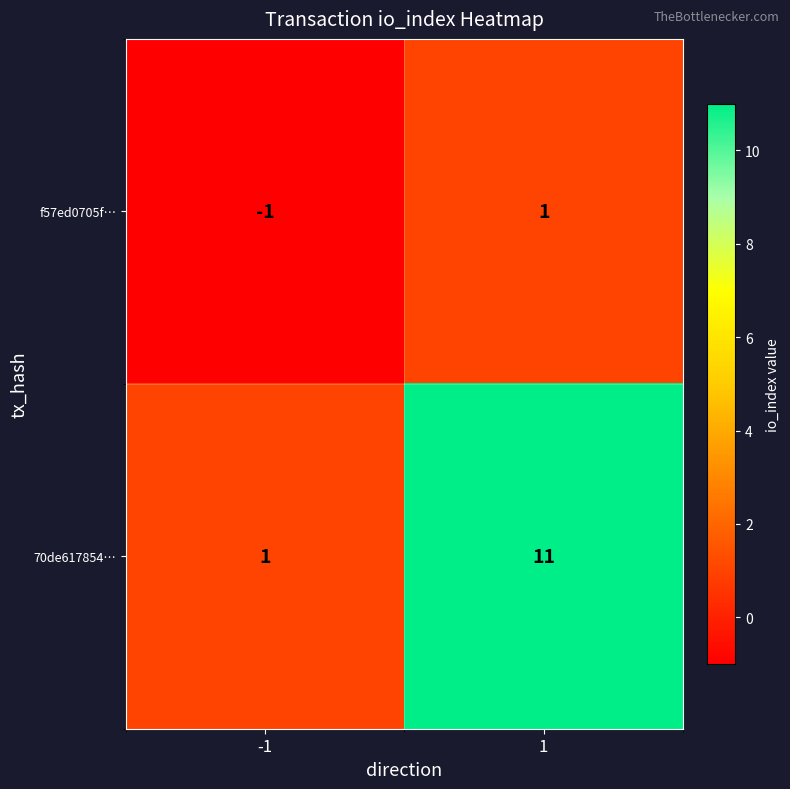

Reading left to right, what are all the values shown in this chart?

f57ed0705f…: -1=-1	1=1
70de617854…: -1=1	1=11